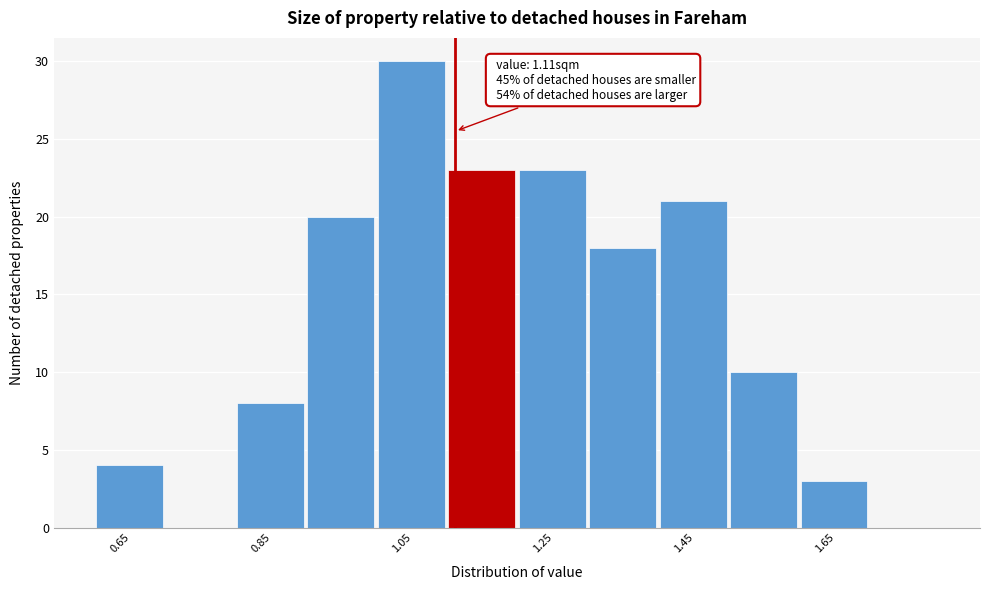

Over which range of the x-axis is the bar tallest?

1.0 to 1.1